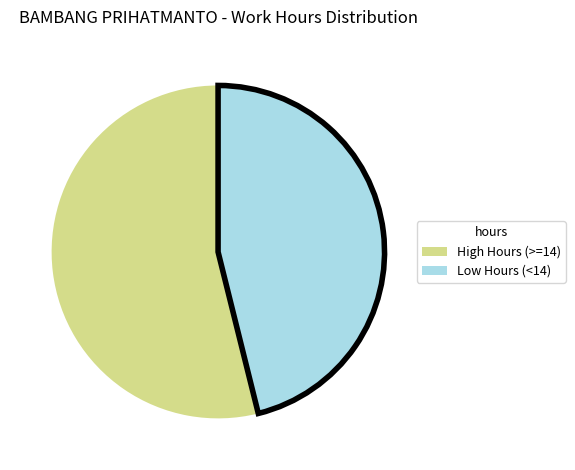

Does any single category account for the majority?

Yes